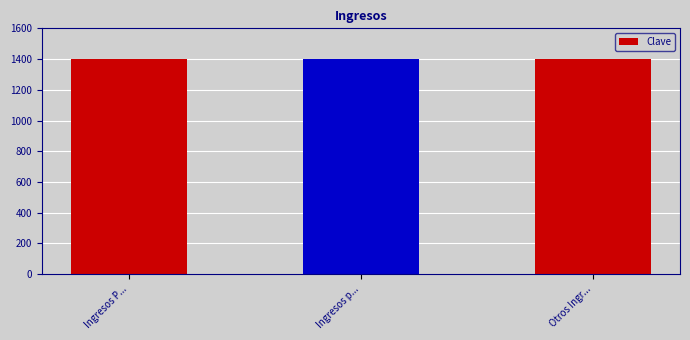

Are the bars horizontal?

No